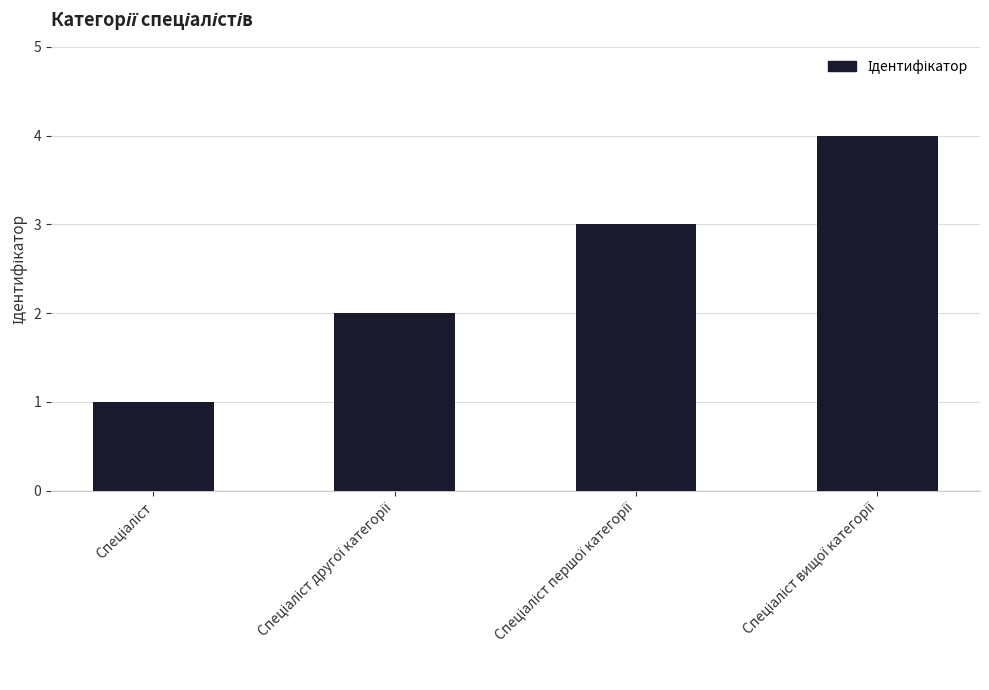

What is the difference between the maximum and minimum values?

3